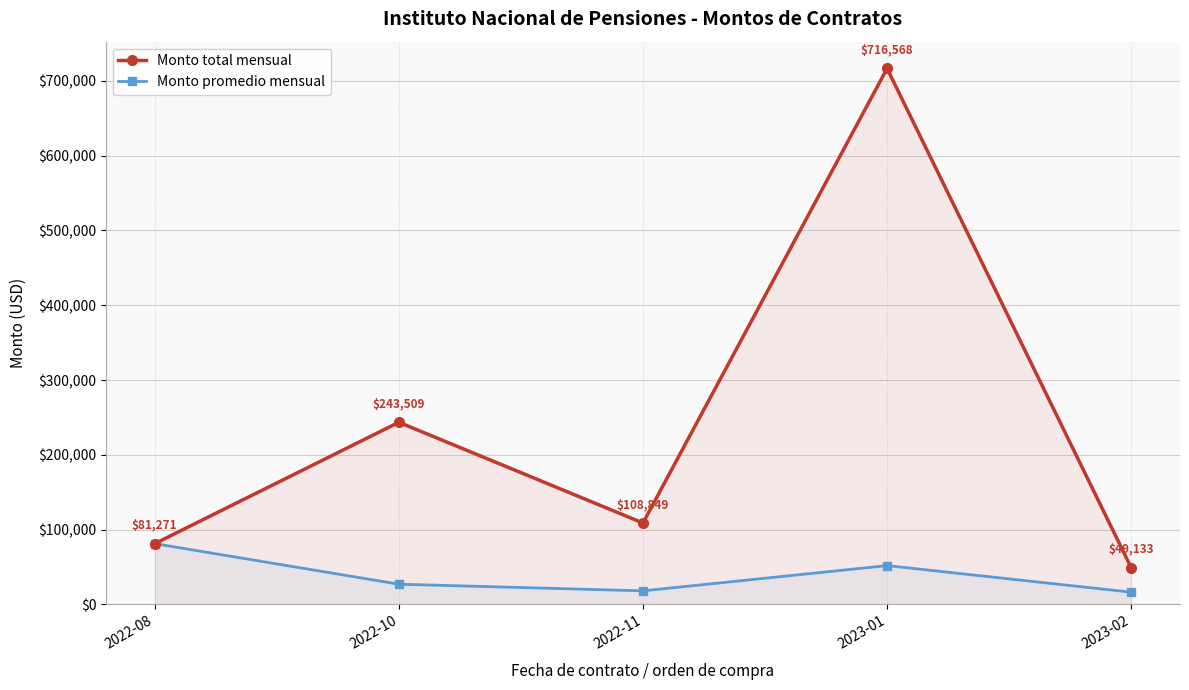

Rank the series at 2022-11 from lowest to highest value.

Monto promedio mensual, Monto total mensual